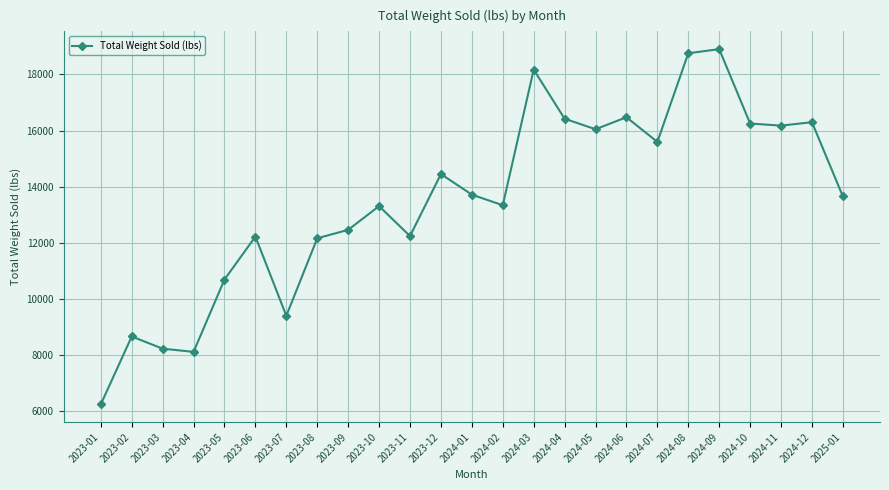

How many lines are shown in the chart?

1